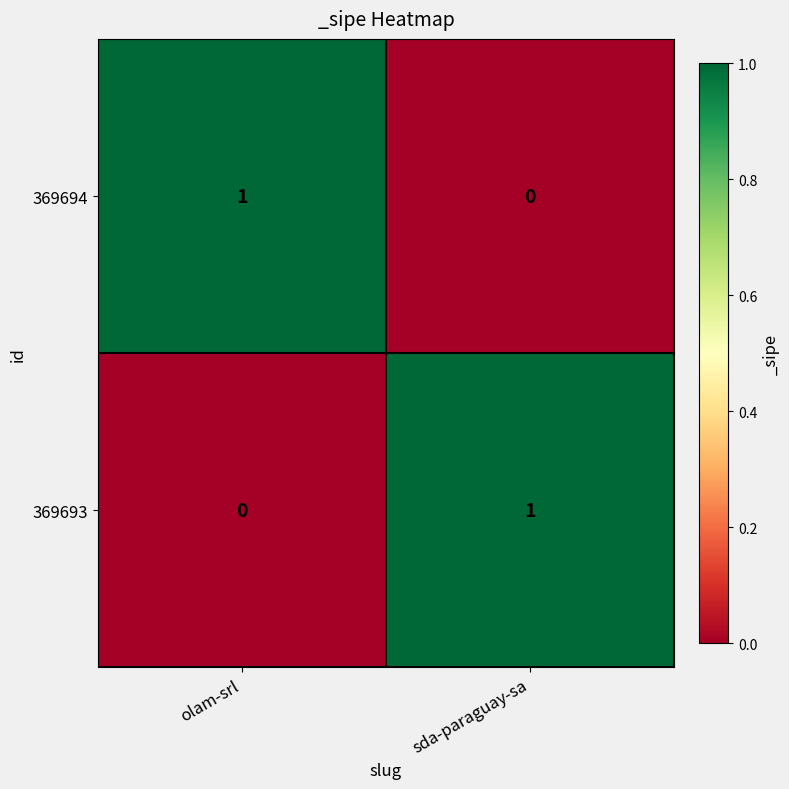

Which category has the highest value in the 369694 series?

olam-srl